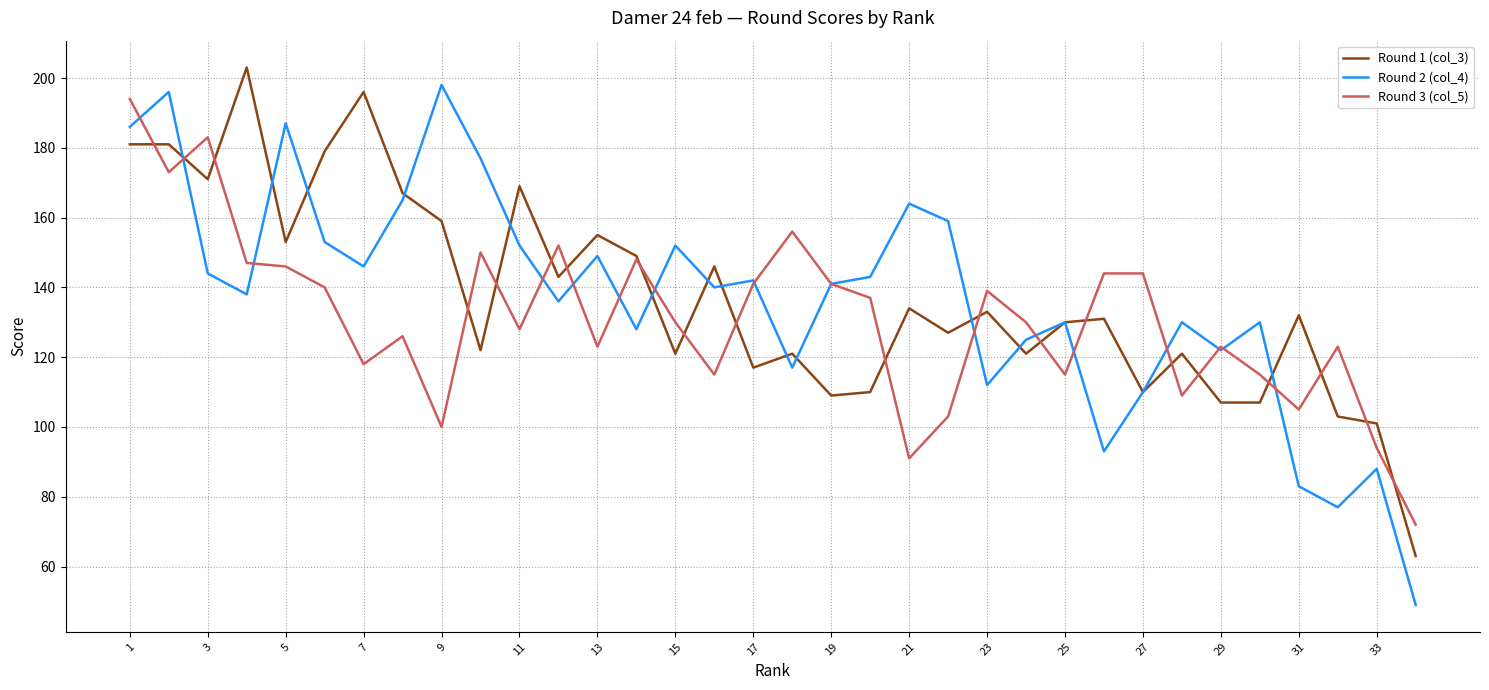

What is the average value of the Round 3 (col_5) series?

131